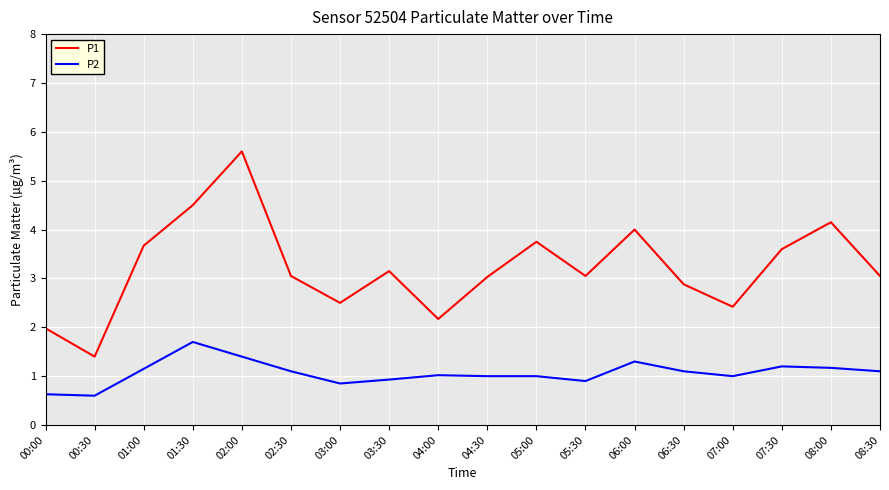

The value of P1 at 05:00 is 1.0. True or false?

False